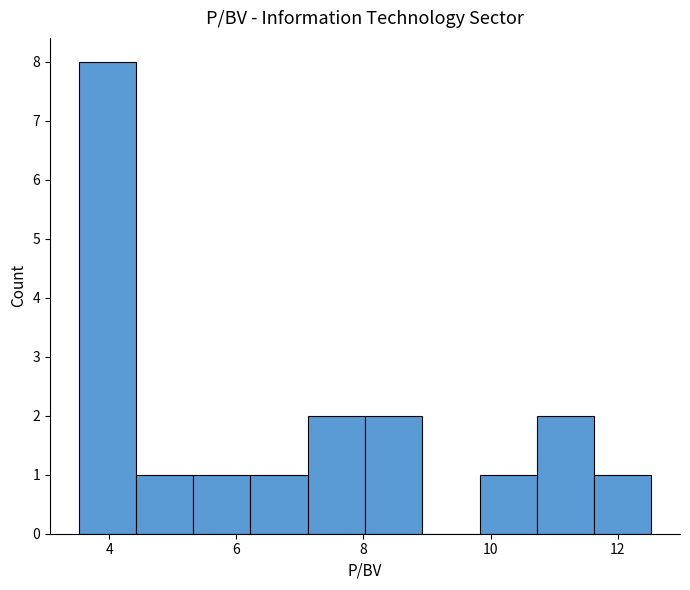

Reading left to right, transcribe this chart: for each bar, give the range it covers on the x-axis and its height. Neither the bar edges nor the heights are printed on the chart, so give them approximately, as read against the axes.

3.6 to 4.4: 8
4.4 to 5.4: 1
5.4 to 6.2: 1
6.2 to 7.2: 1
7.2 to 8.0: 2
8.0 to 9.0: 2
9.0 to 9.8: 0
9.8 to 10.8: 1
10.8 to 11.6: 2
11.6 to 12.6: 1